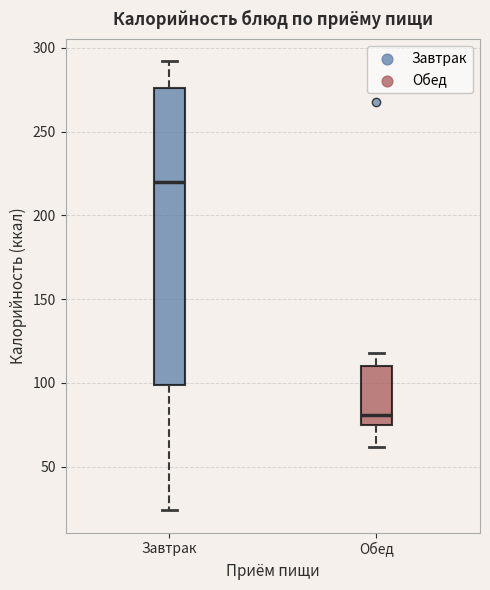

Reading left to right, read every box against the y-axis: the position of its median line, the range the box covers, and the ends of its whiskers. The values are not printed on the chart, so give them approximately, as read against the axis.

Завтрак: median 220, box 100 to 275, whiskers 25 to 290
Обед: median 80, box 75 to 110, whiskers 60 to 120